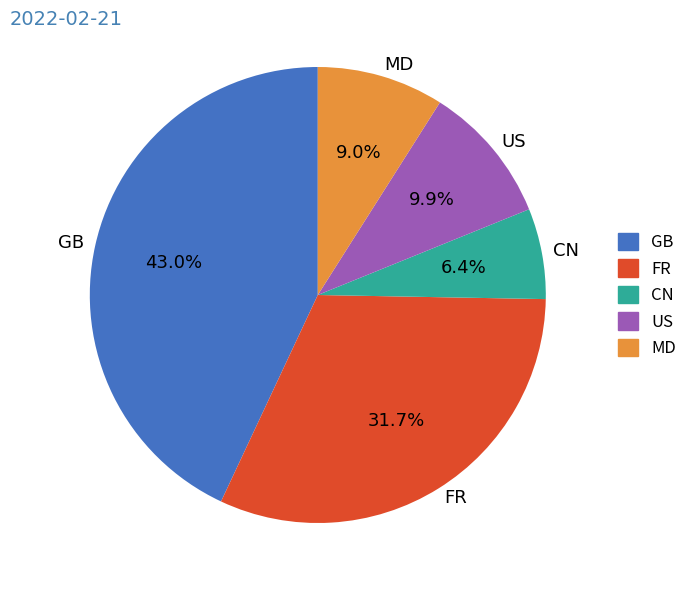

What is the largest slice in the pie chart?

GB